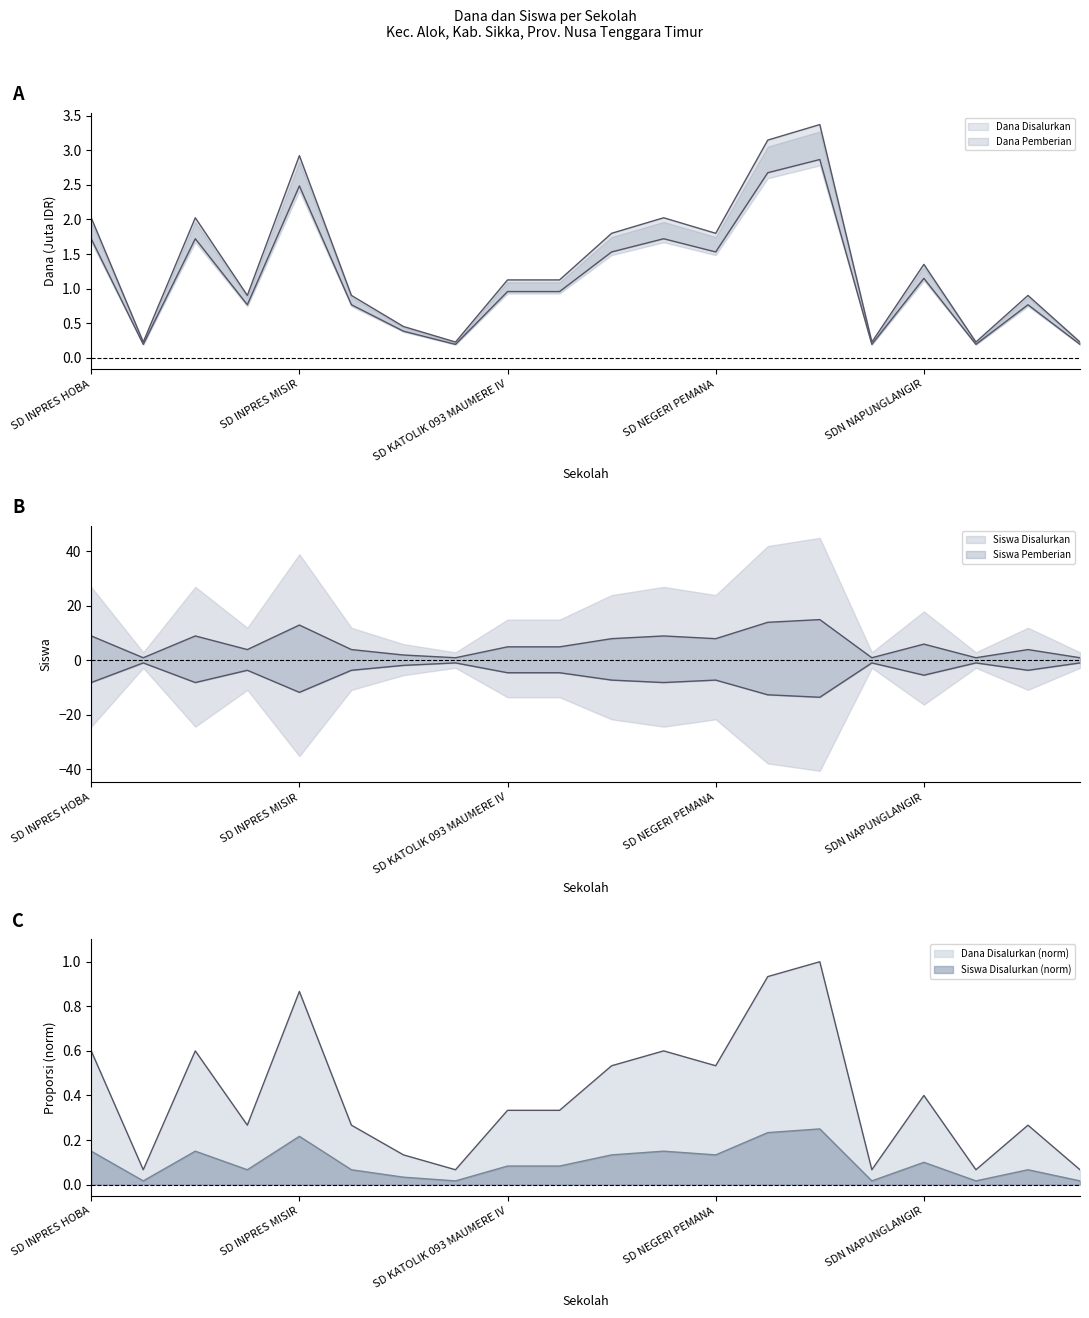

How many interior local peaks does the Siswa Disalurkan series have?

6